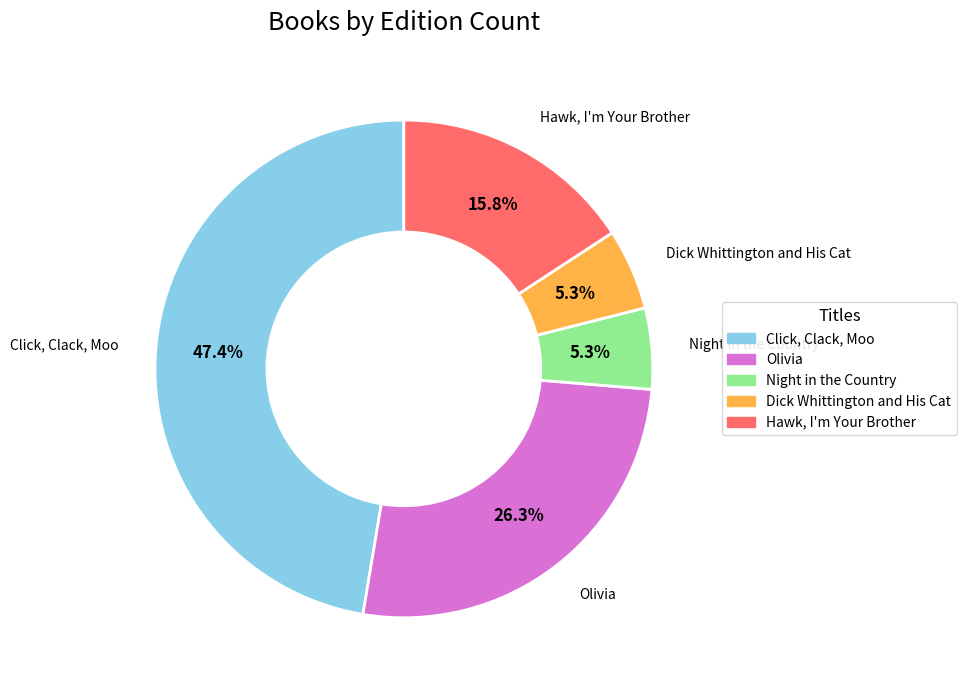

Which category has the biggest portion of the pie?

Click, Clack, Moo